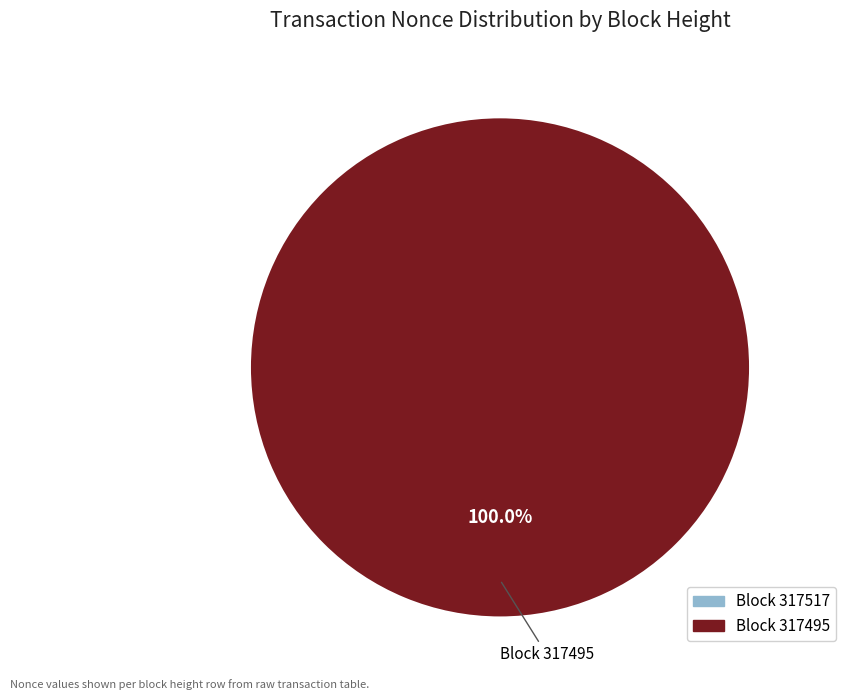

The 317517 slice represents 0% of the pie. True or false?

True